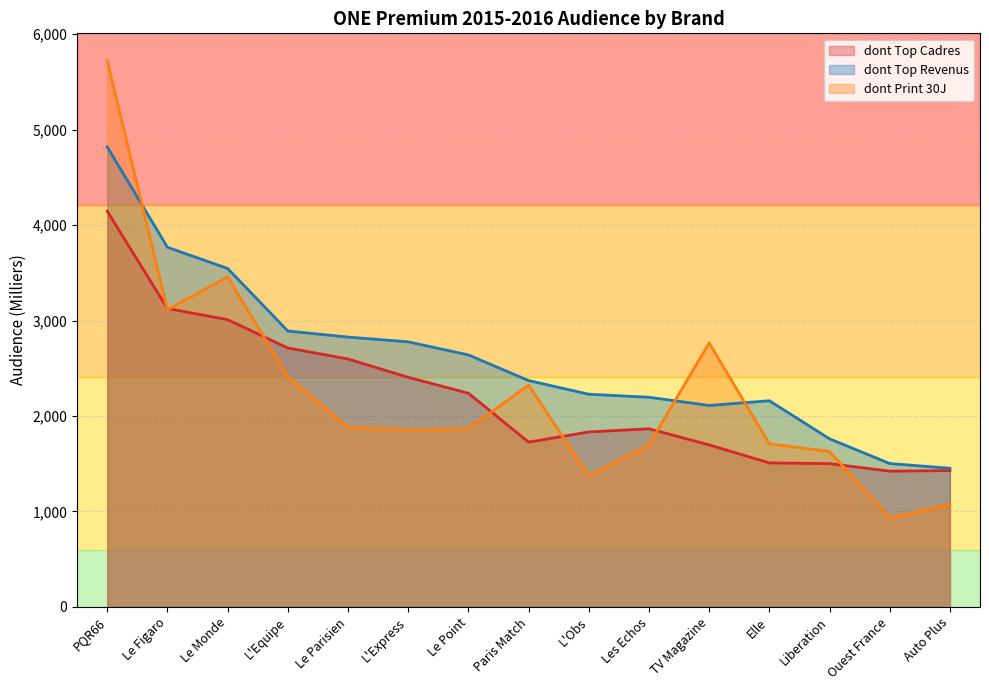

The dont Top Cadres series shows 2173.5 at Elle. True or false?

False